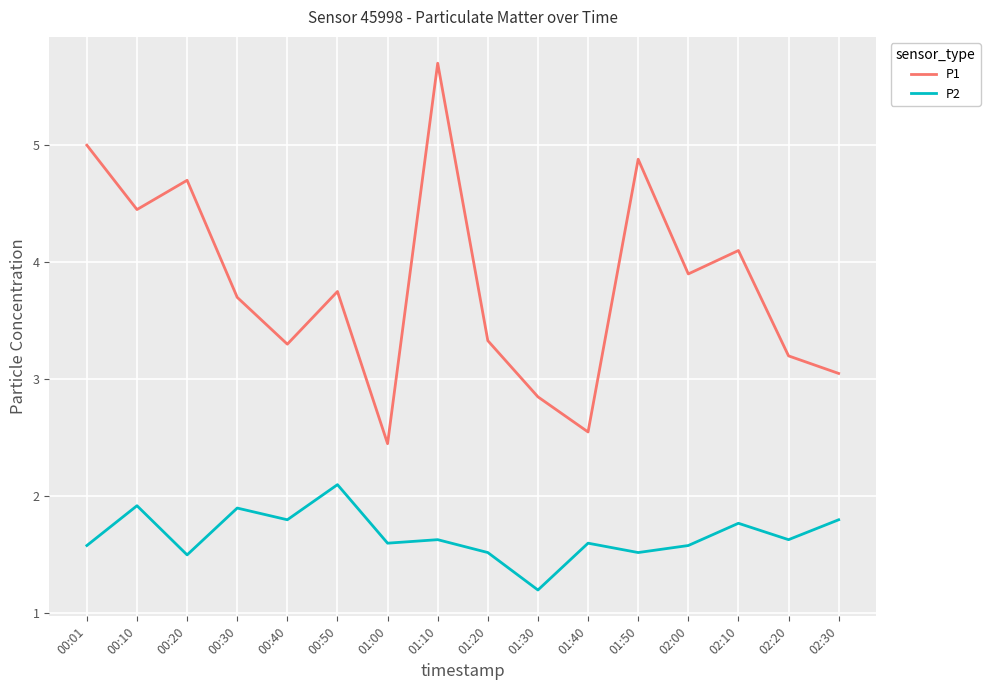

Which series changed the most between 01:30 and 02:10?

P1